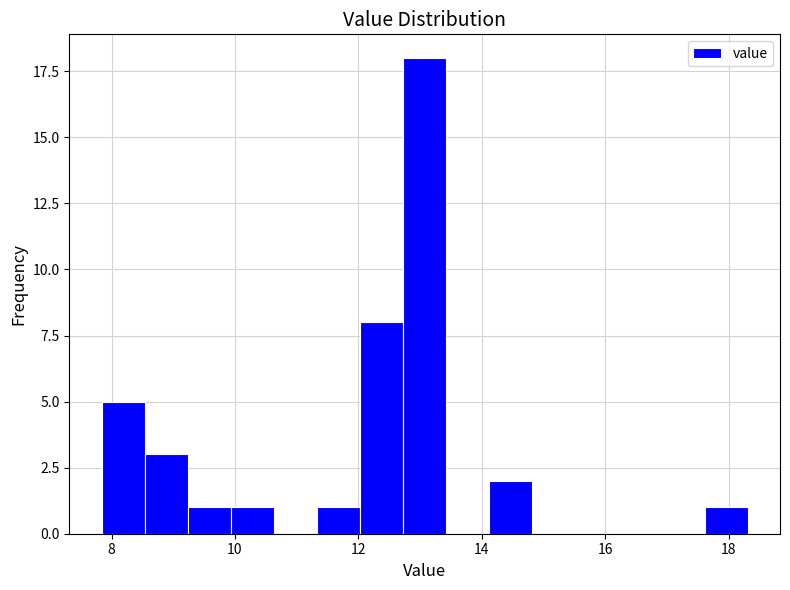

Around what value on the x-axis is the tallest bar? Give the approximate position of its centre, as read against the axis.

13.0